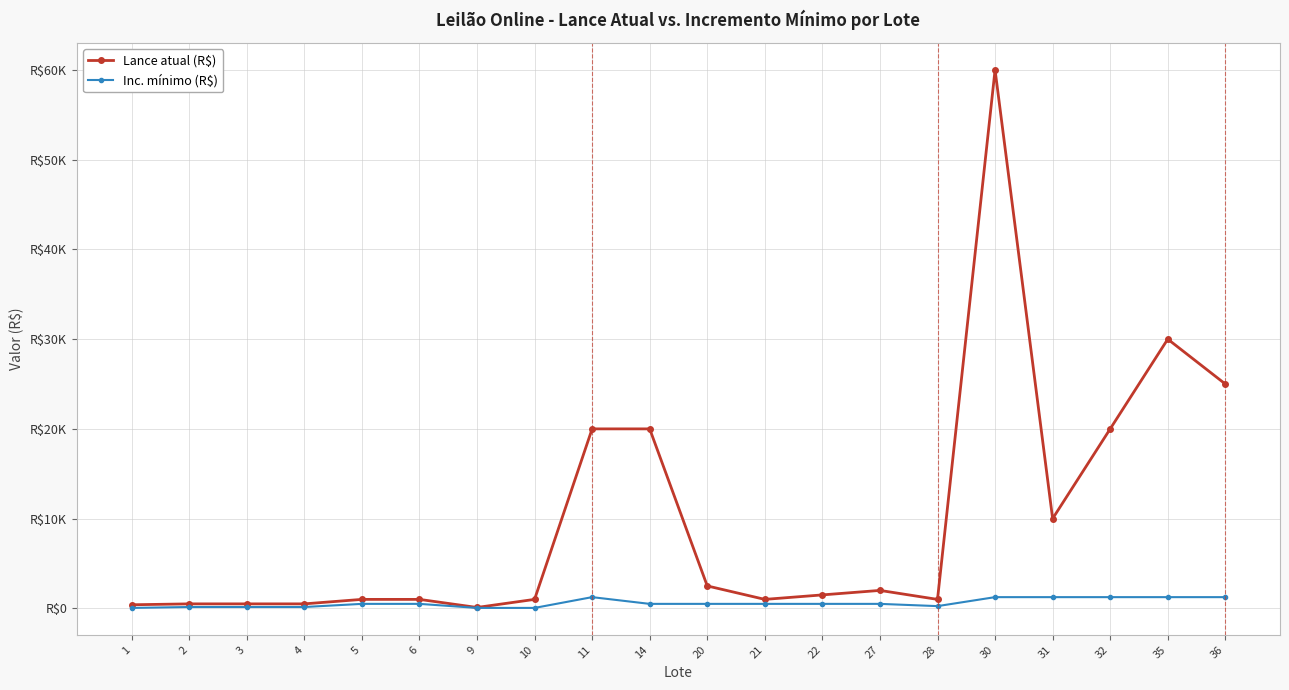

Which category has the highest value in the Inc. mínimo (R$) series?

11